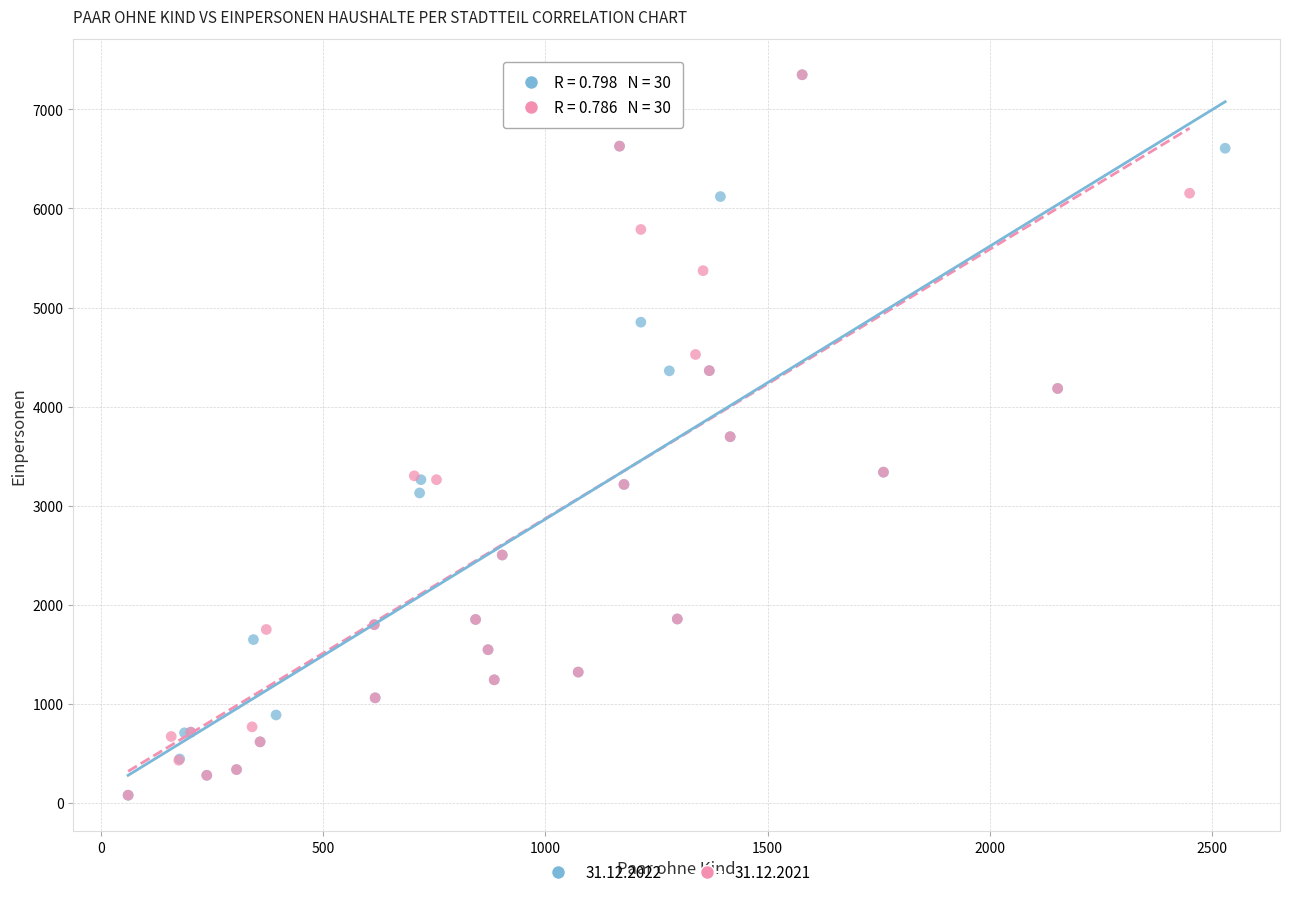

What are all the series names shown in the legend?

31.12.2022, 31.12.2021